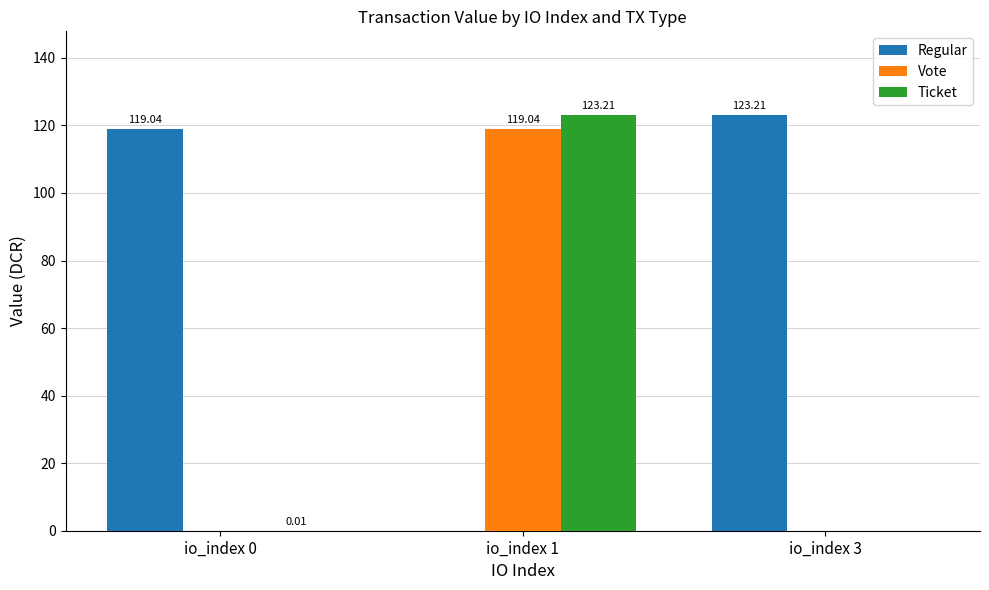

Which series has the largest total across all categories?

Regular